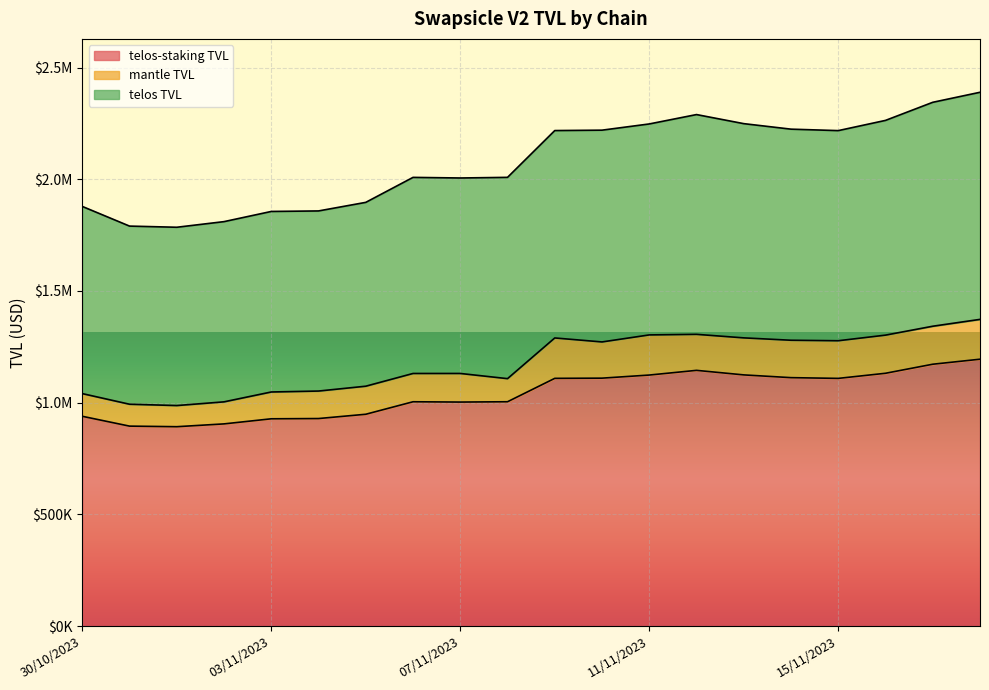

What is the sum of all telos-staking TVL values?

20779407.0